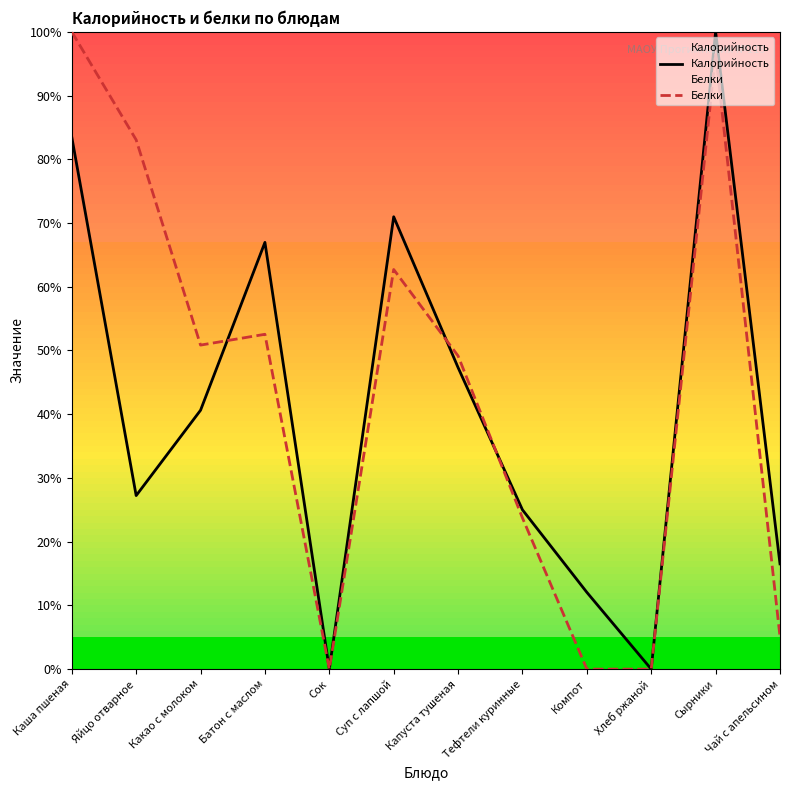

Which series ends up on top after the final intersection of Калорийность and Белки?

Калорийность